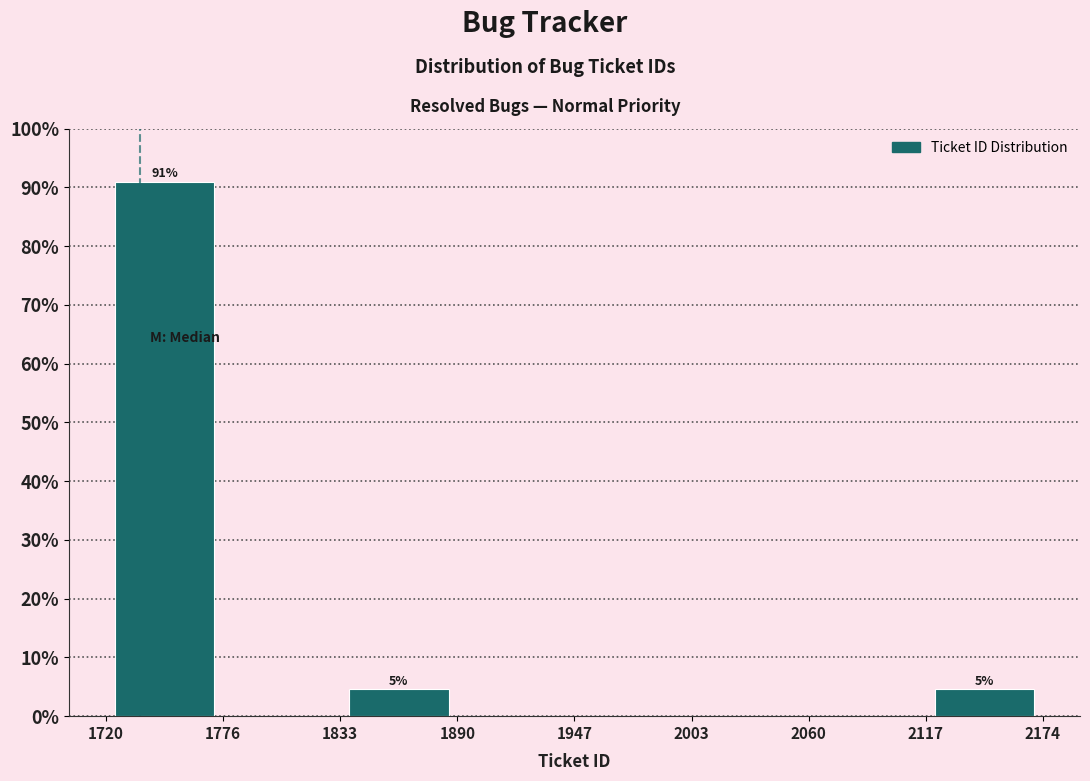

Which range on the x-axis has the tallest bar?

1720 to 1776